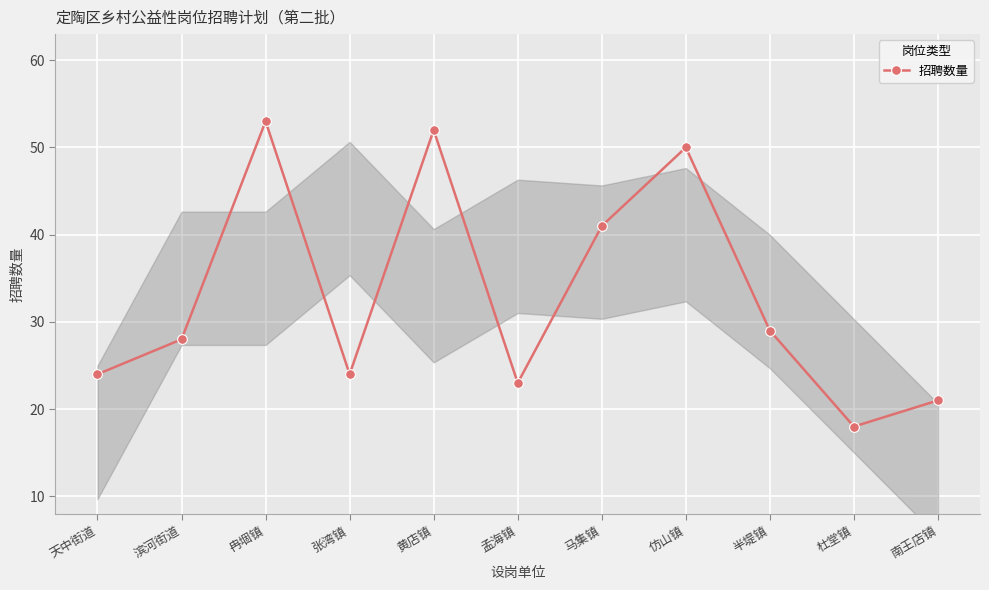

Between 孟海镇 and 黄店镇, which is larger?

黄店镇